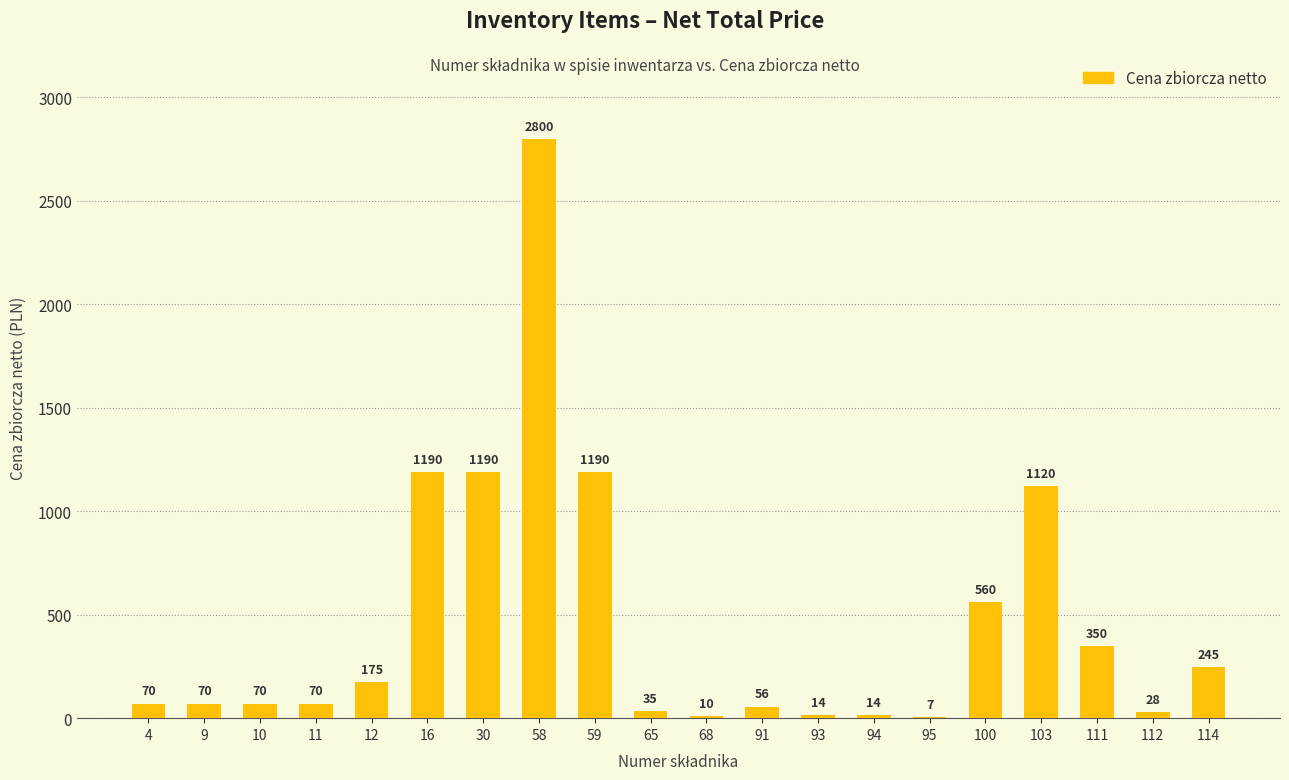

What value does the data have at 111?

350.0